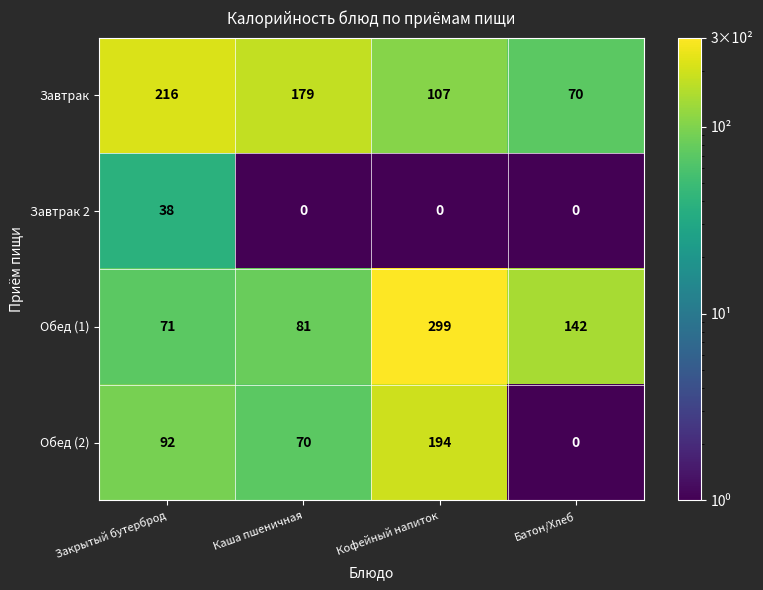

Reading left to right, list all the values displayed in this chart.

Завтрак: 216	179	107	70
Завтрак 2: 38	0	0	0
Обед (1): 71	81	299	142
Обед (2): 92	70	194	0